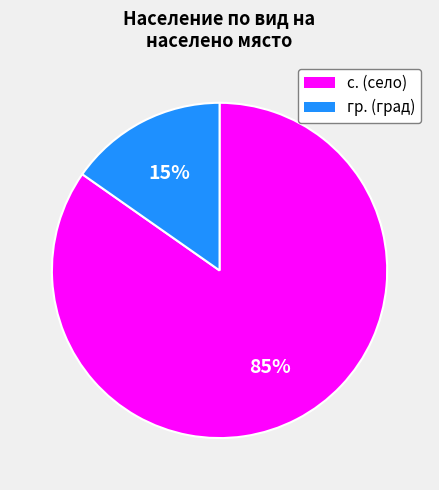

To the nearest percent, what is the average slice percentage?

50%